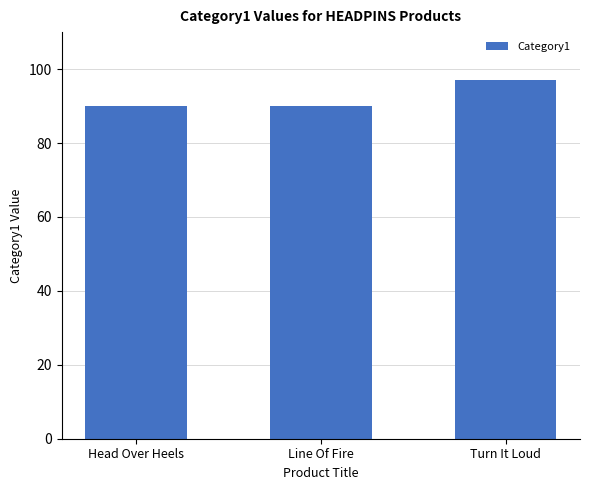

What is the change in value from Line Of Fire to Turn It Loud?

+7